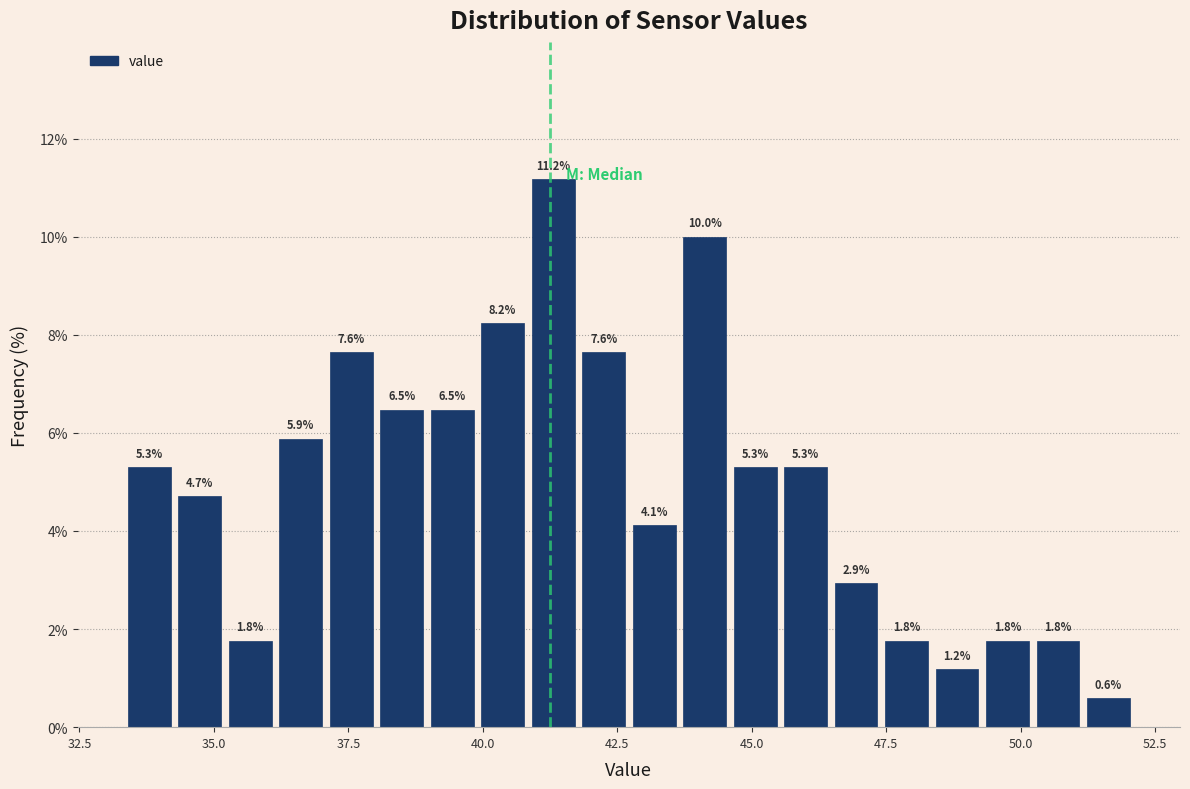

Around what value on the x-axis is the tallest bar? Give the approximate position of its centre, as read against the axis.

41.5